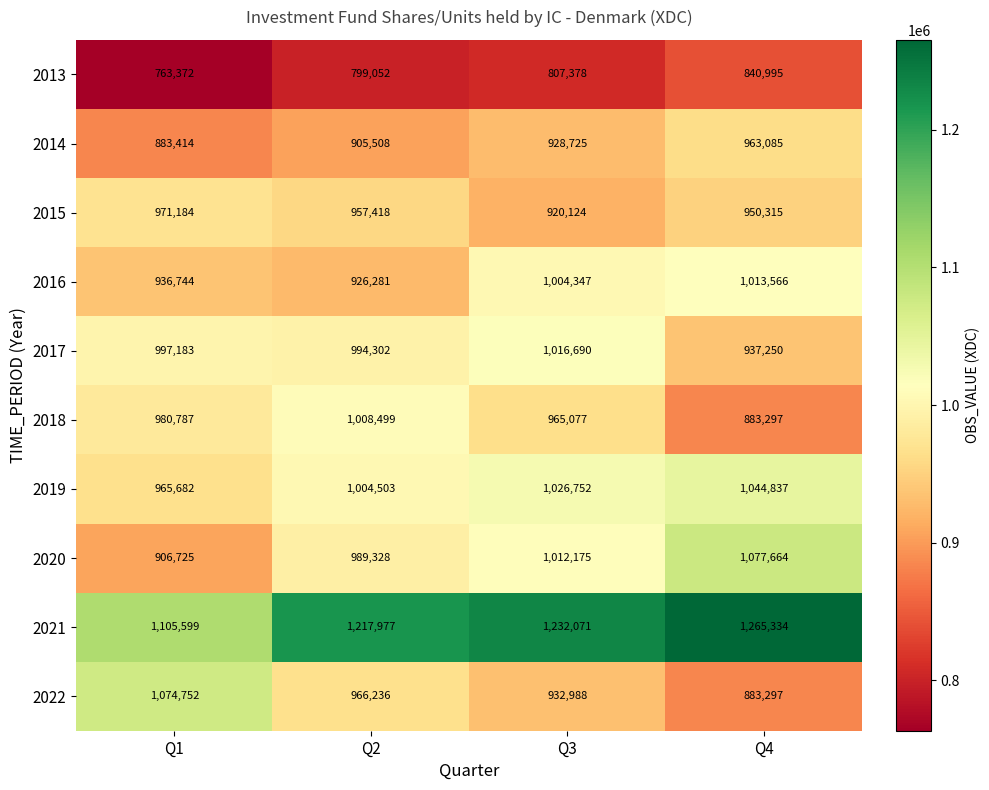

Count the number of data series in this chart.

10